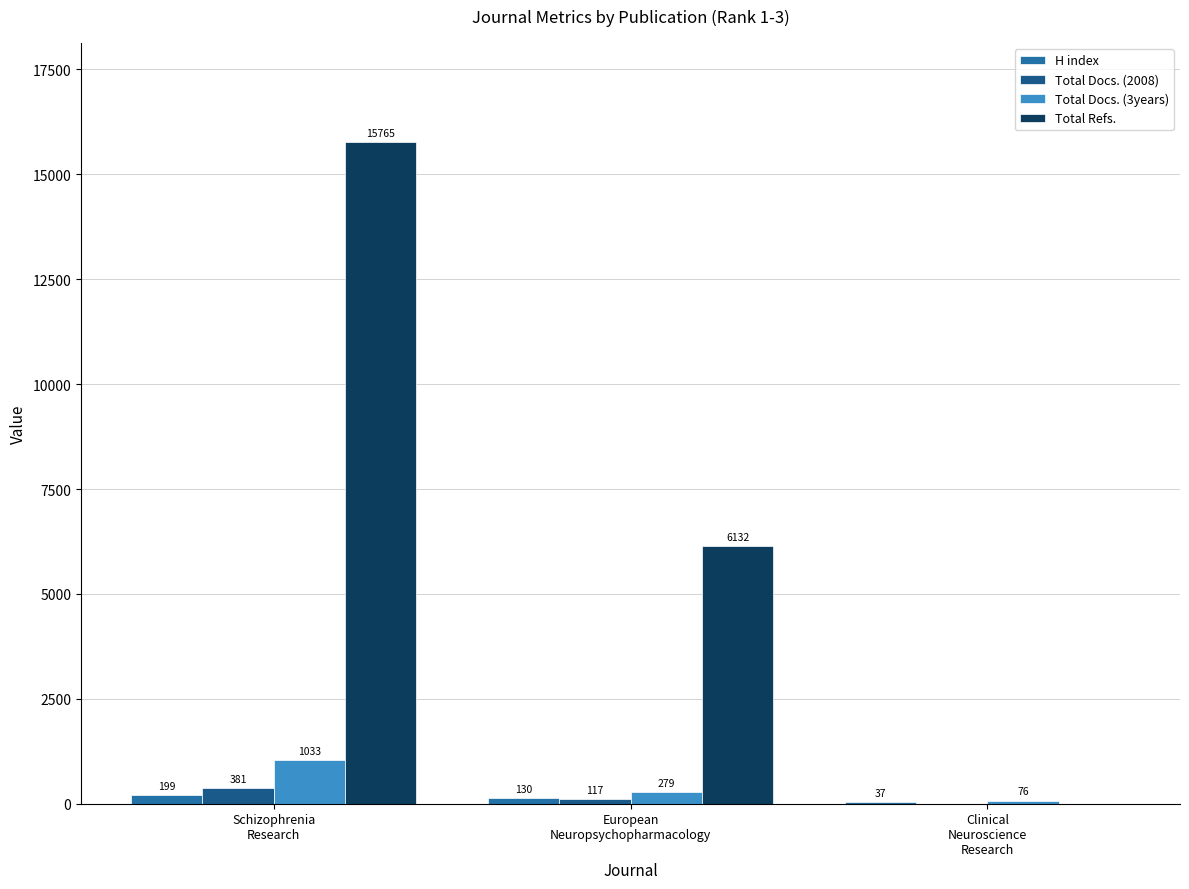

Count the number of data series in this chart.

4